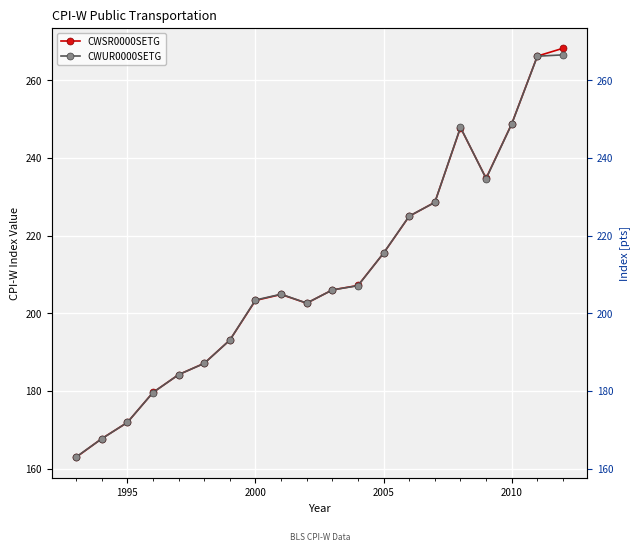

True or false: CWUR0000SETG has more than 1 interior local peaks.

True